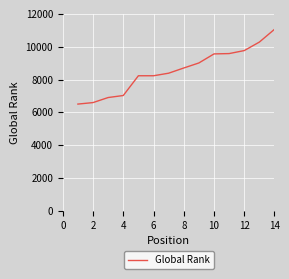

What is the minimum value shown in the chart?

6505